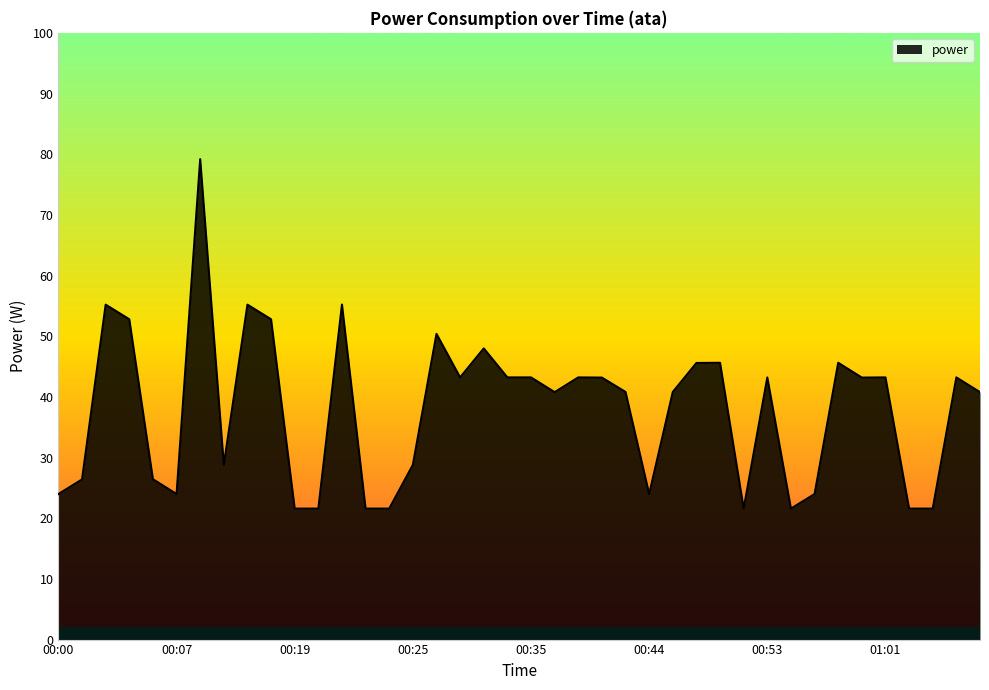

What is the maximum value shown in the chart?

79.2